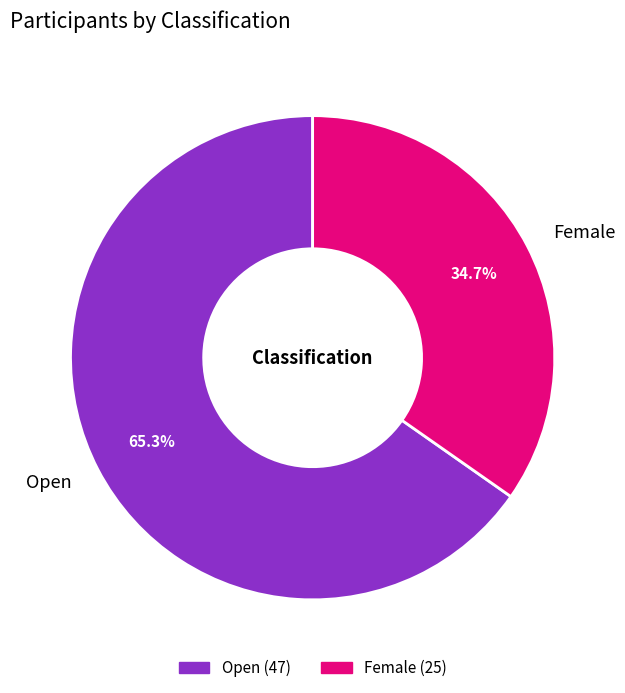

True or false: Female accounts for 23% of the total.

False